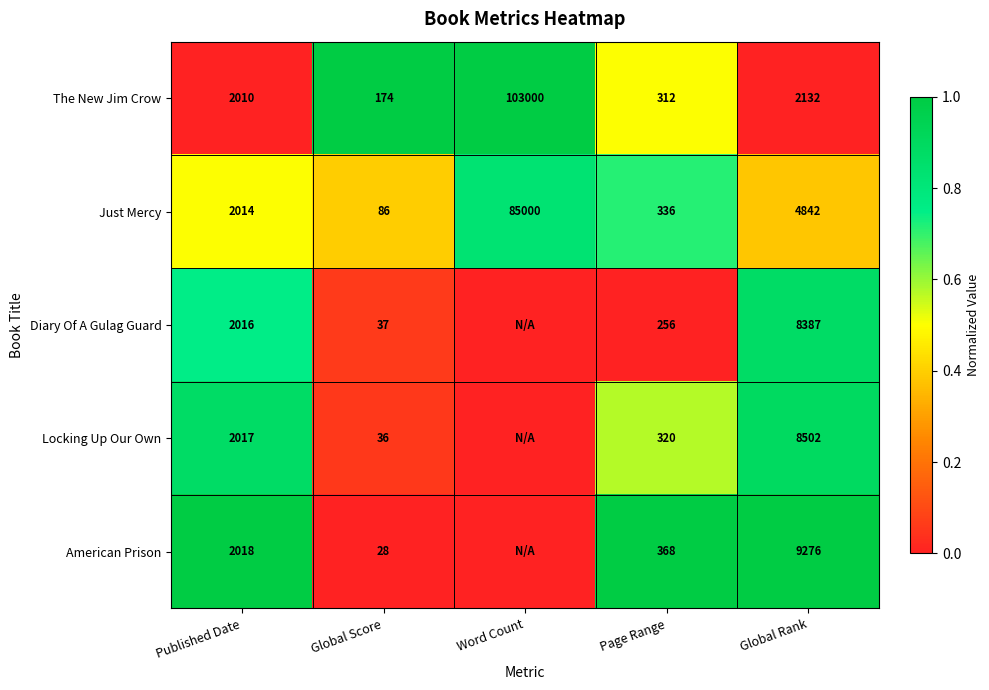

How many values in the The New Jim Crow series are below 2010?

2